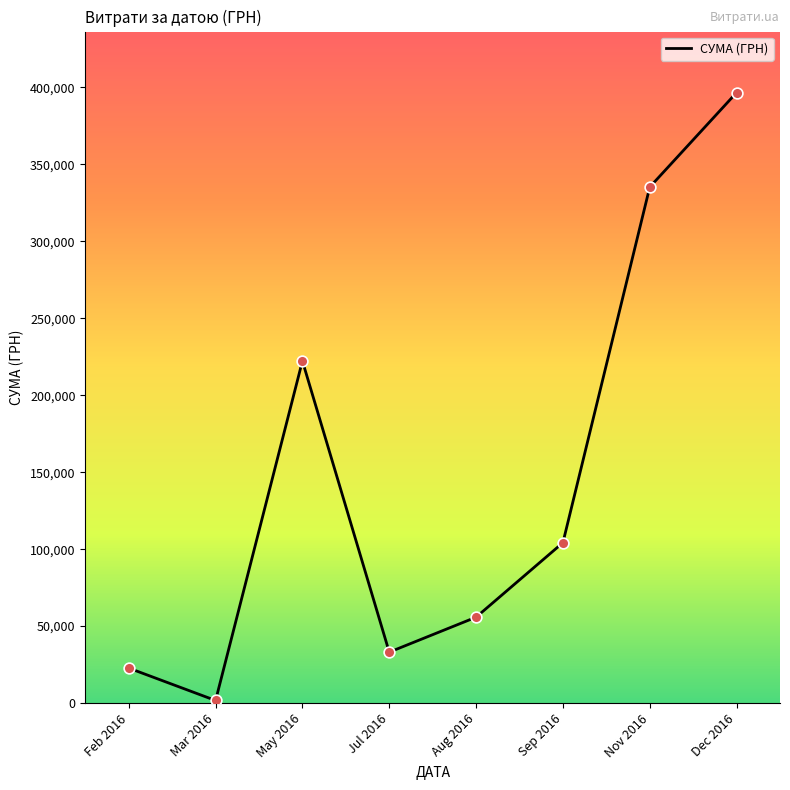

What is the change in value from Feb 2016 to May 2016?

+199503.1